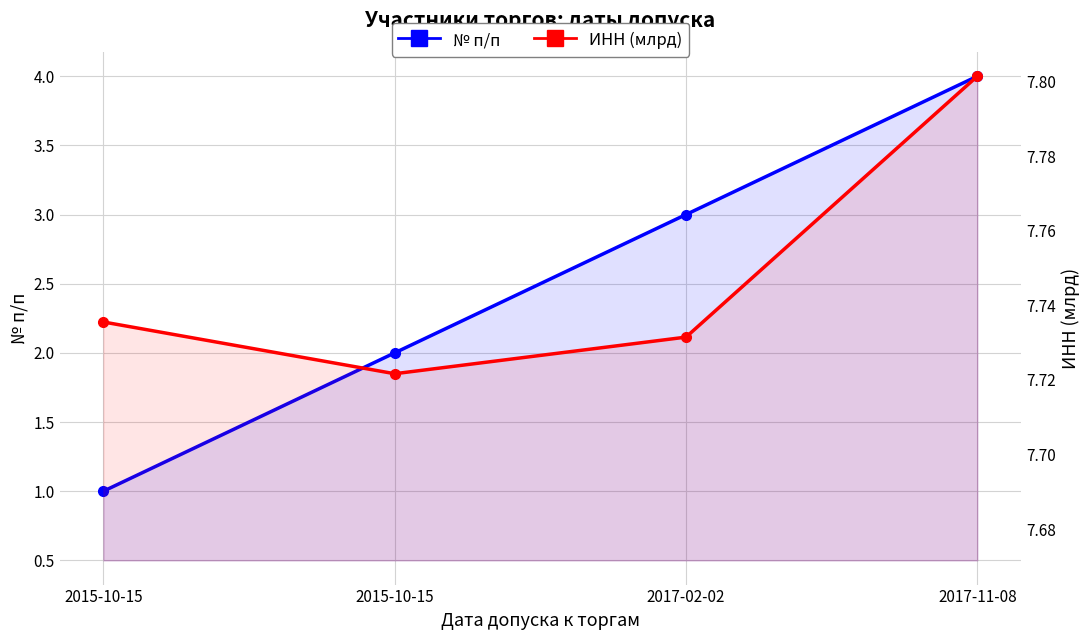

Reading left to right, list all the values displayed in this chart.

№ п/п: 1.0	2.0	3.0	4.0
ИНН (млрд): 7.7	7.7	7.7	7.8